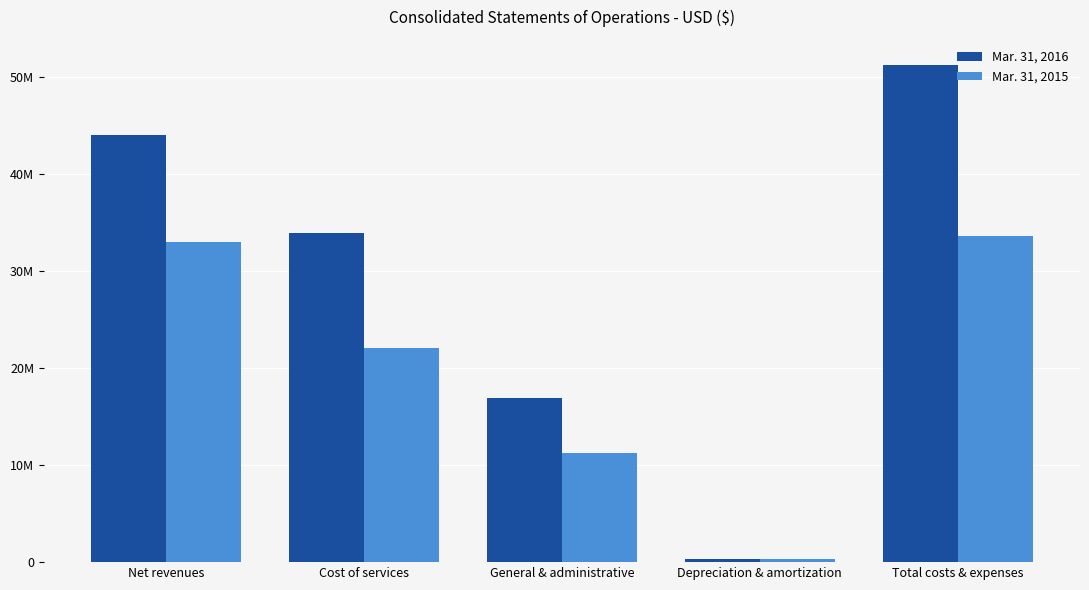

List the series in order of their overall mean, lowest first.

Mar. 31, 2015, Mar. 31, 2016